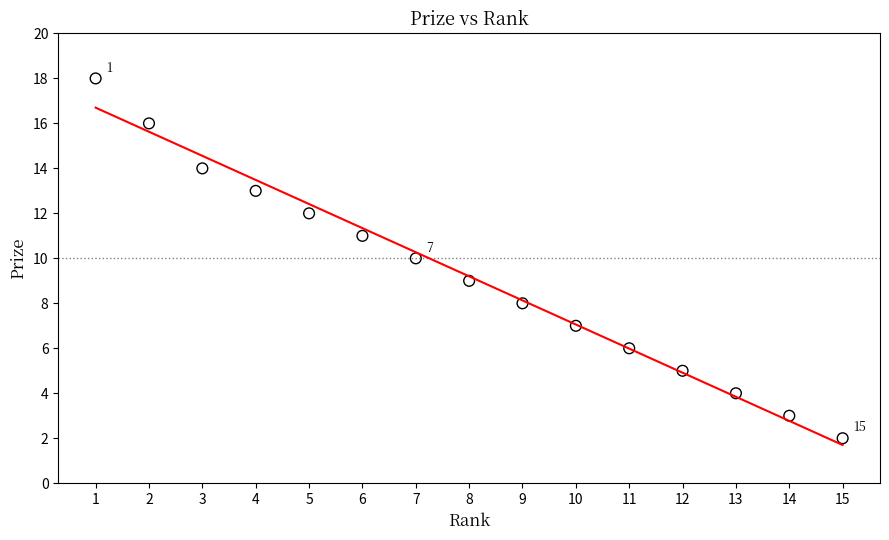

What is the range of X values (max minus min)?

14